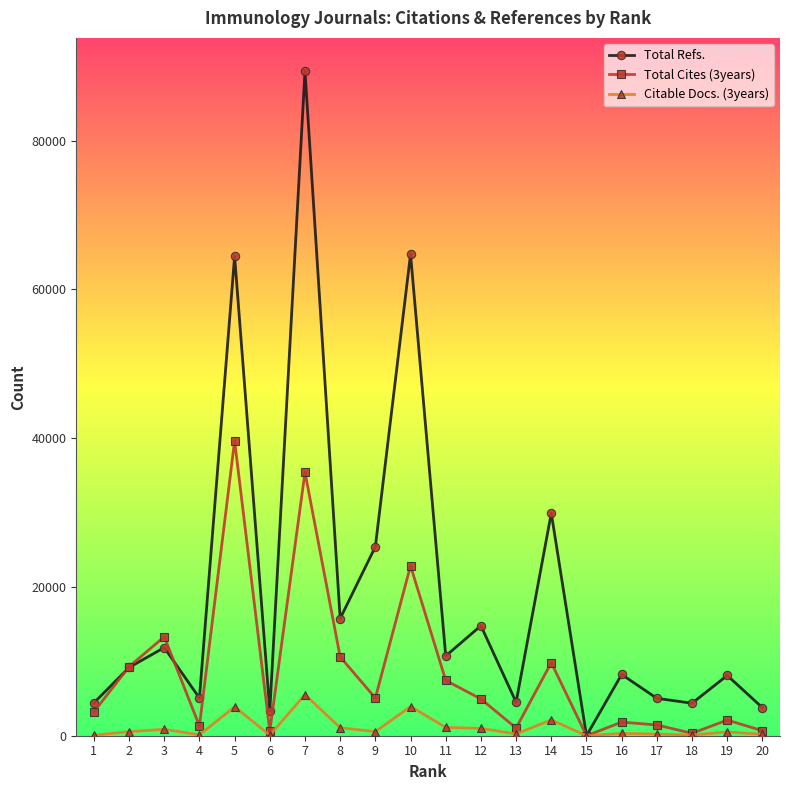

Rank the series by their maximum value, from lowest to highest.

Citable Docs. (3years), Total Cites (3years), Total Refs.